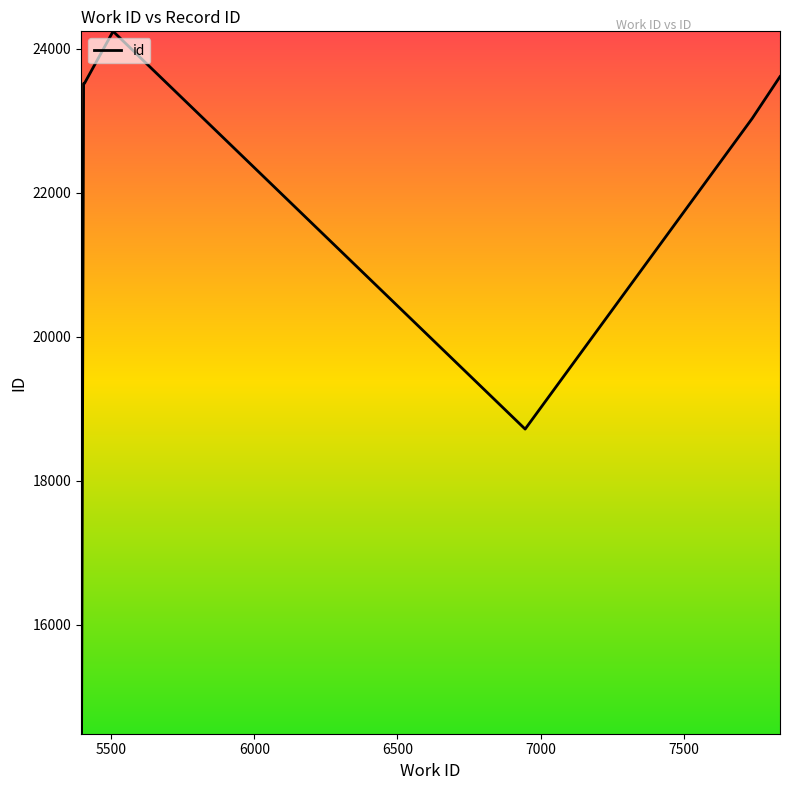

What is the greatest value displayed?

24243